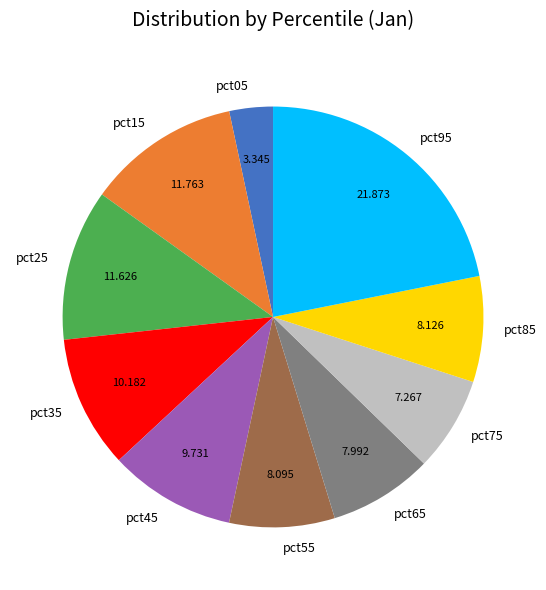

Is pct85 the majority of the pie?

No